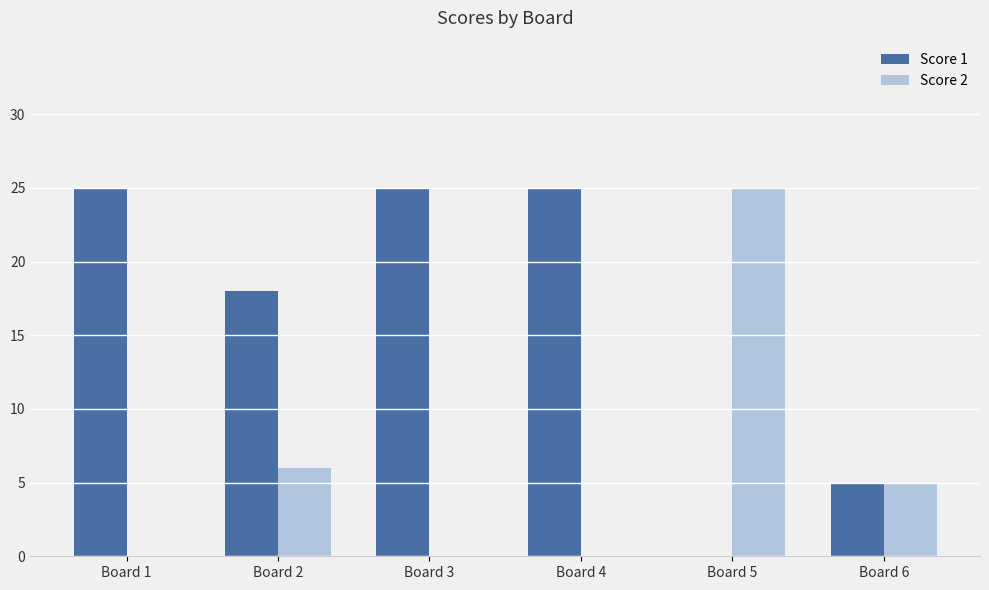

Is the value of Score 1 at Board 3 greater than the value of Score 2 at Board 6?

Yes